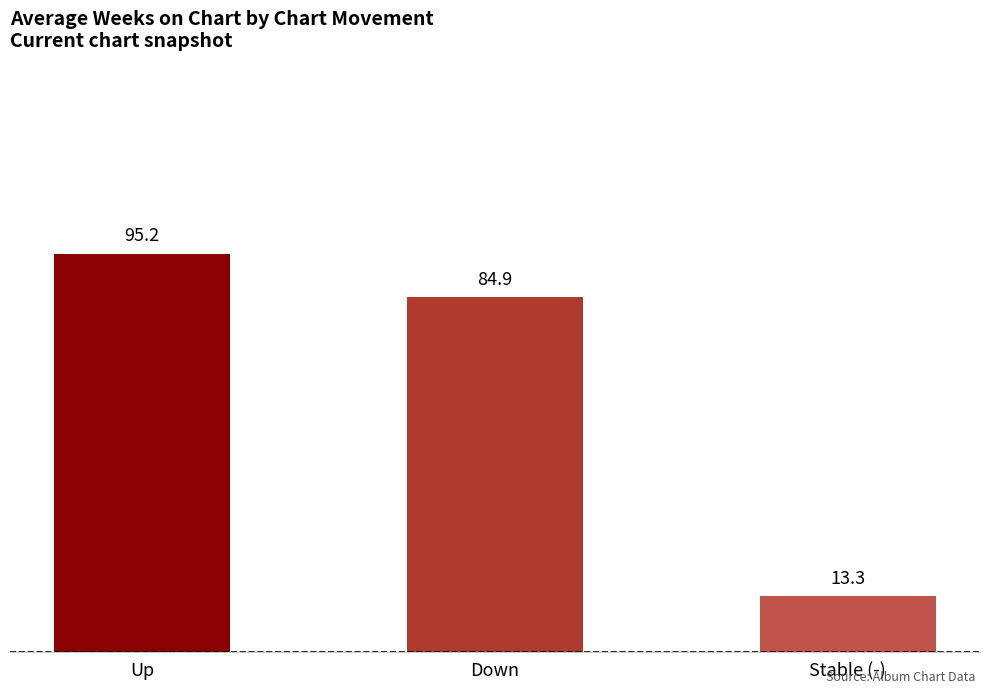

Reading left to right, extract all data points from this chart.

Up=95.2	Down=84.9	Stable (-)=13.3